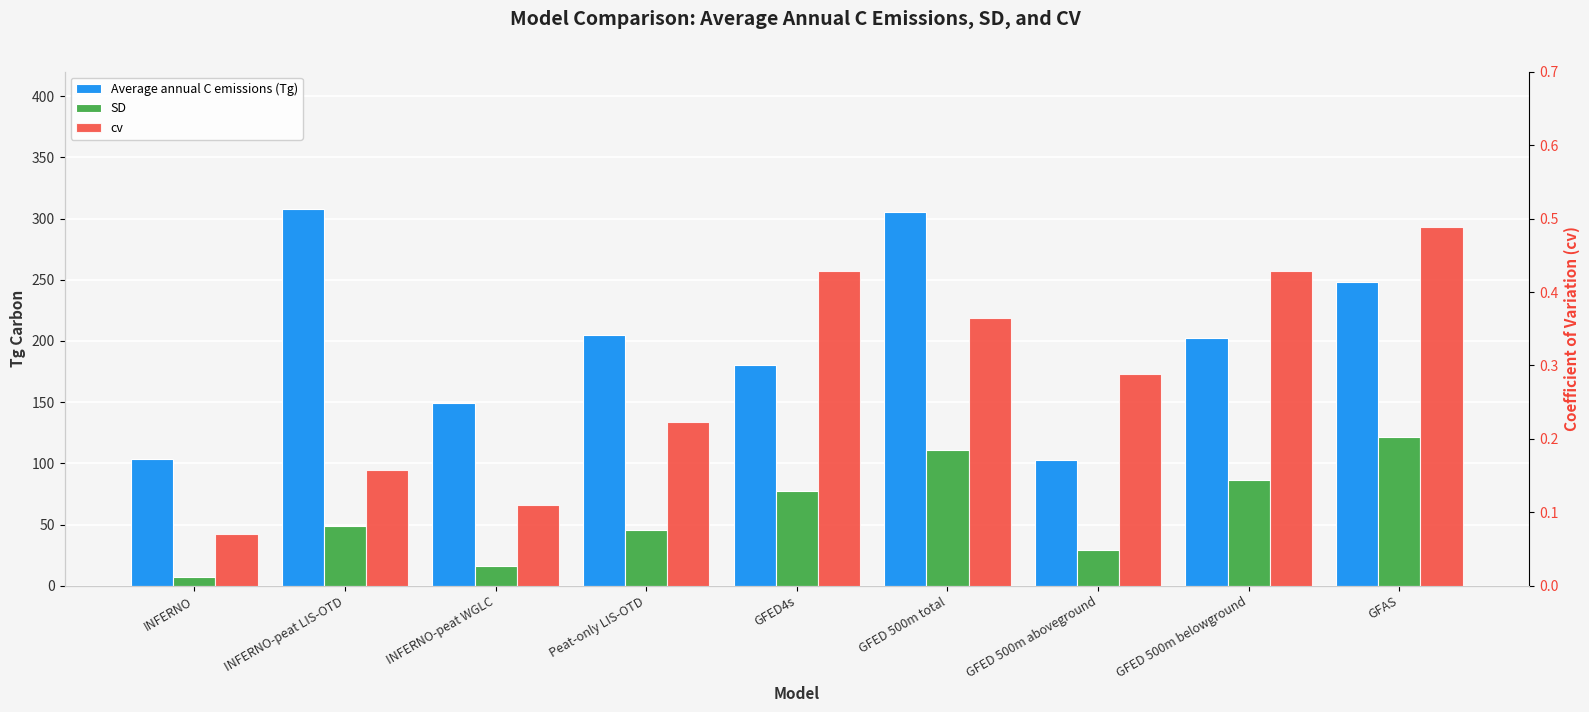

What is the difference between the maximum and minimum values in the Average annual C emissions (Tg) series?

205.1